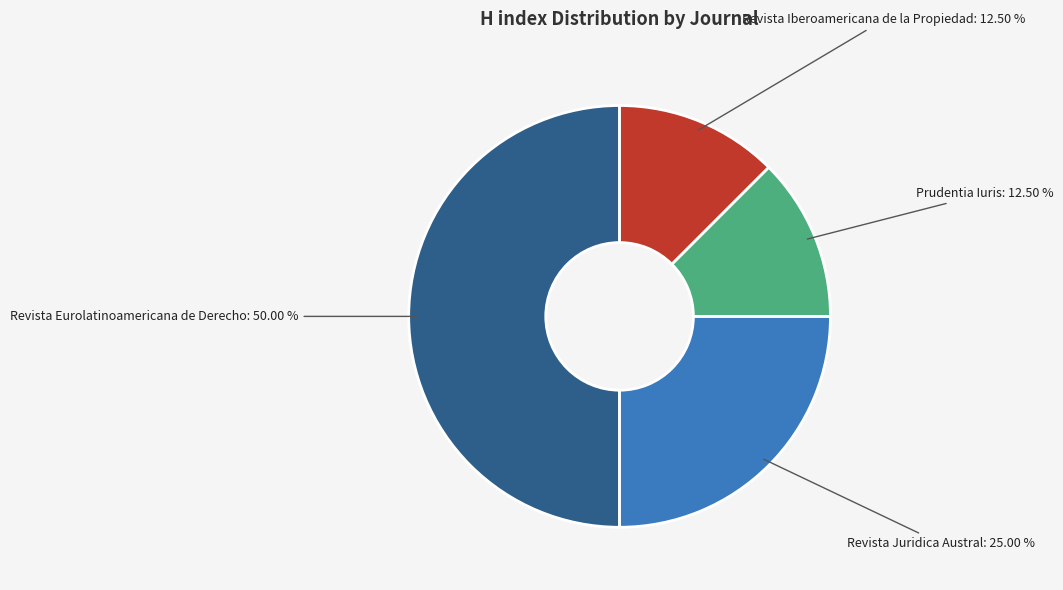

Count the number of slices in the pie.

4